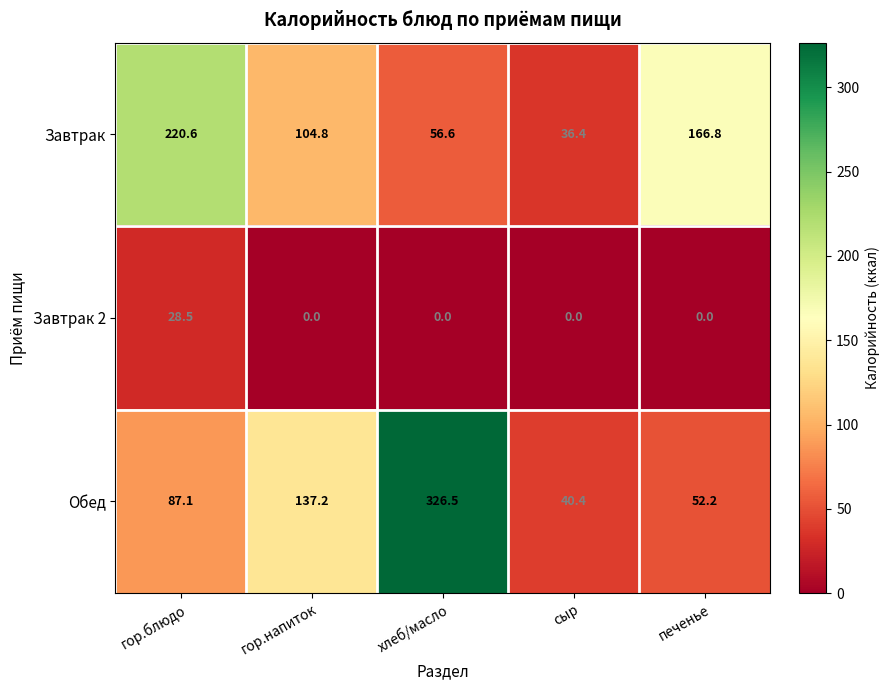

What is the greatest value displayed?

326.5